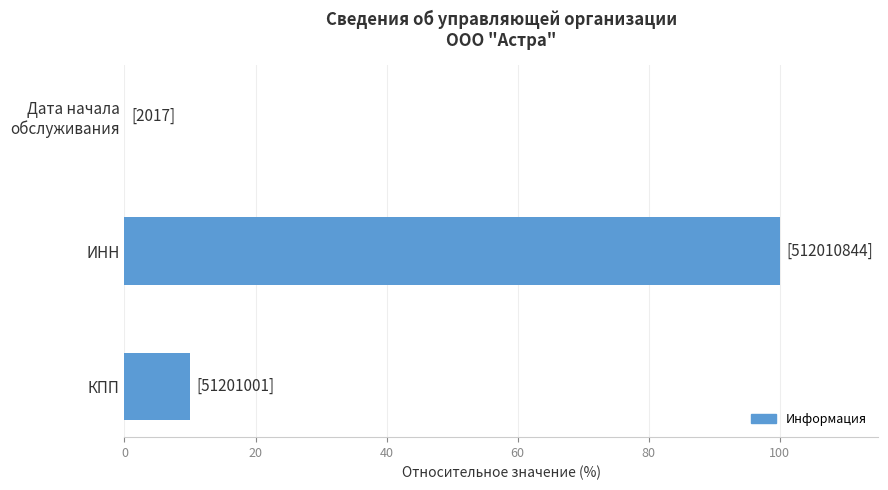

True or false: the data shows 100.0 at ИНН.

True